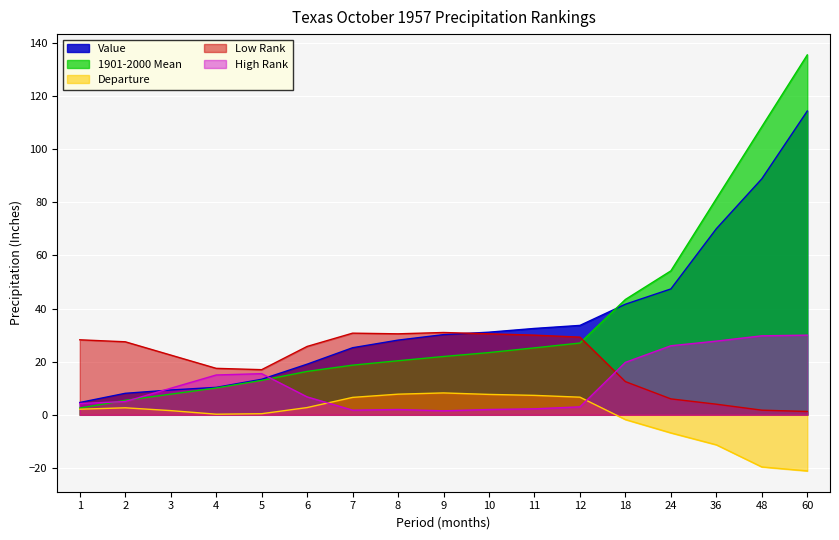

How many interior local valleys does the Departure series have?

1